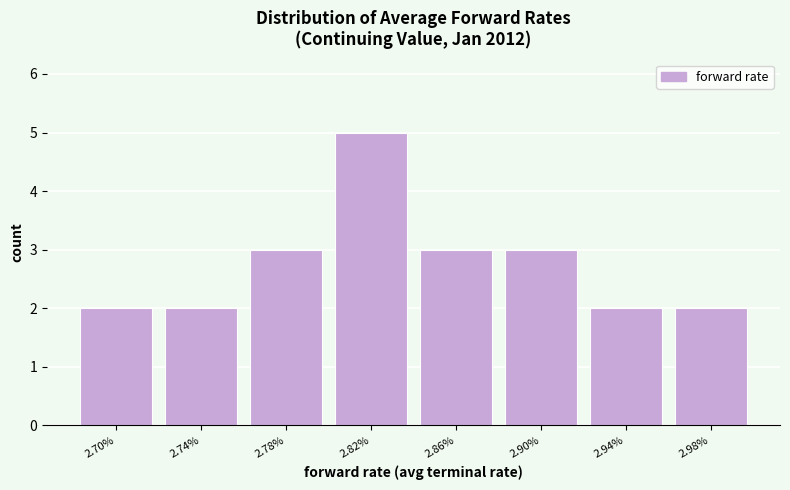

Reading left to right, extract all data points from this chart.

2	2	3	5	3	3	2	2